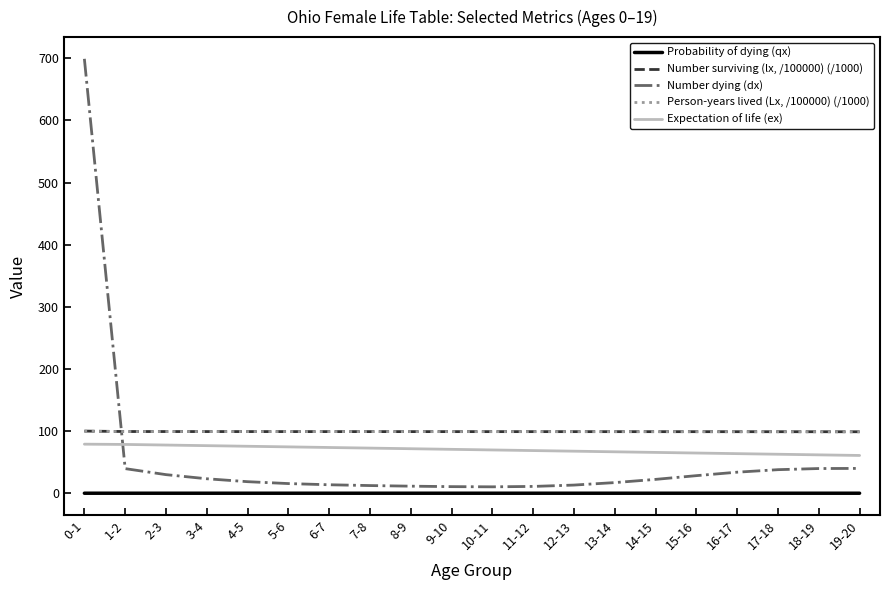

The value of Probability of dying (qx) at 17-18 is 0.0. True or false?

True